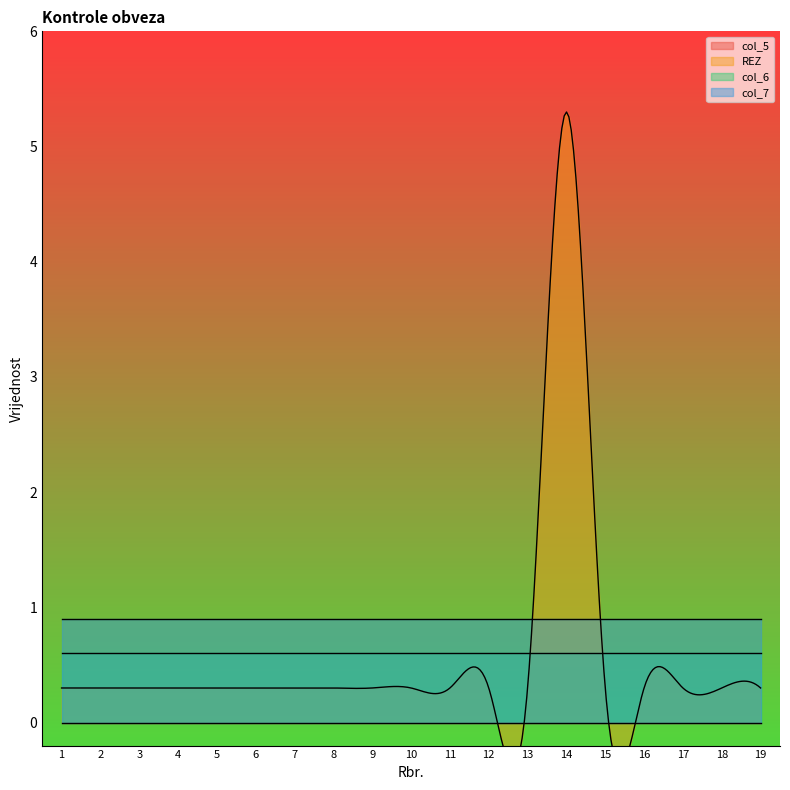

Between 19 and 4, which is larger?

19